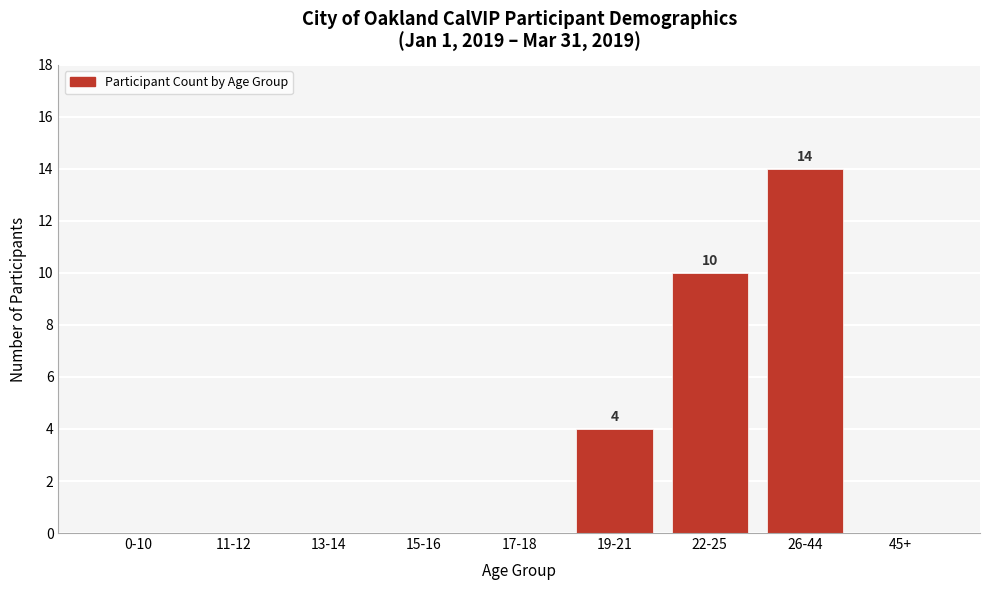

Reading left to right, what are all the values shown in this chart?

0-10=0	11-12=0	13-14=0	15-16=0	17-18=0	19-21=4	22-25=10	26-44=14	45+=0